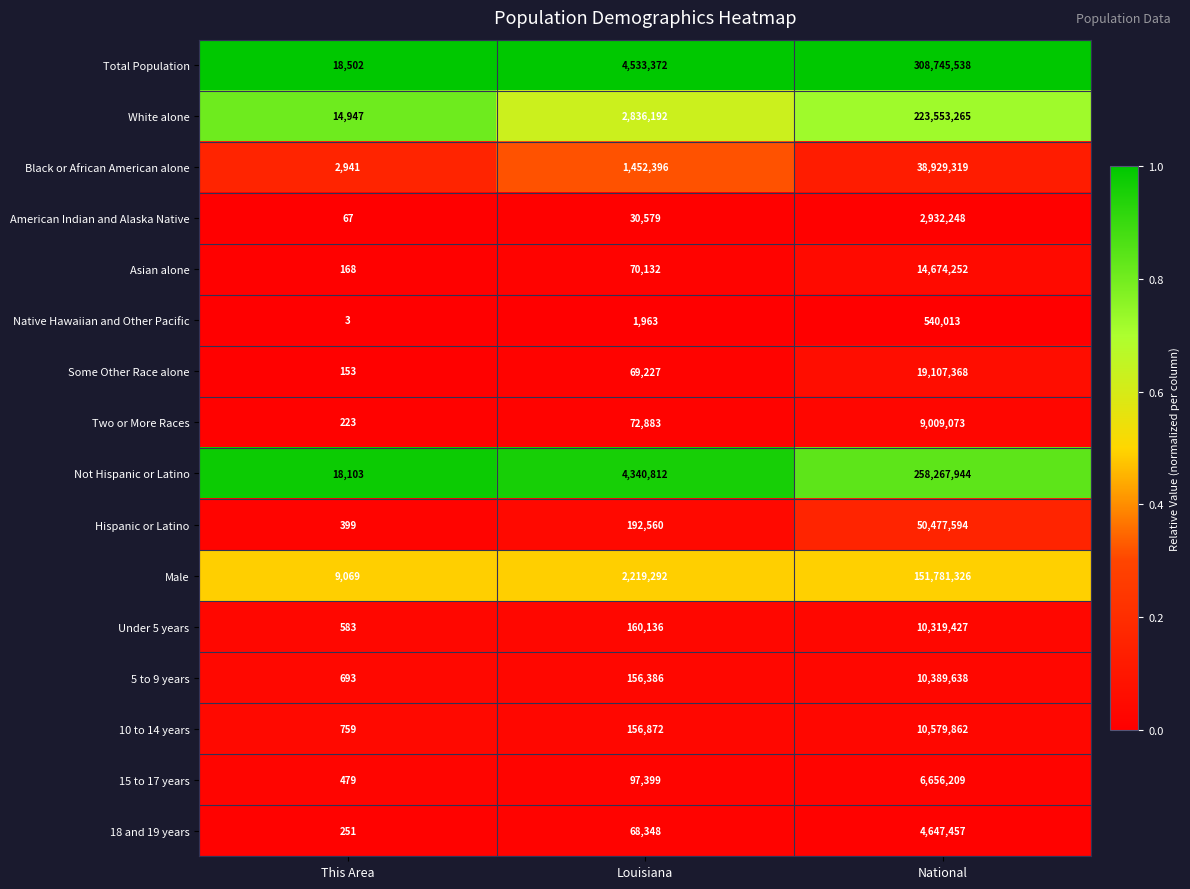

Between This Area and Louisiana, which series saw the biggest shift?

Total Population